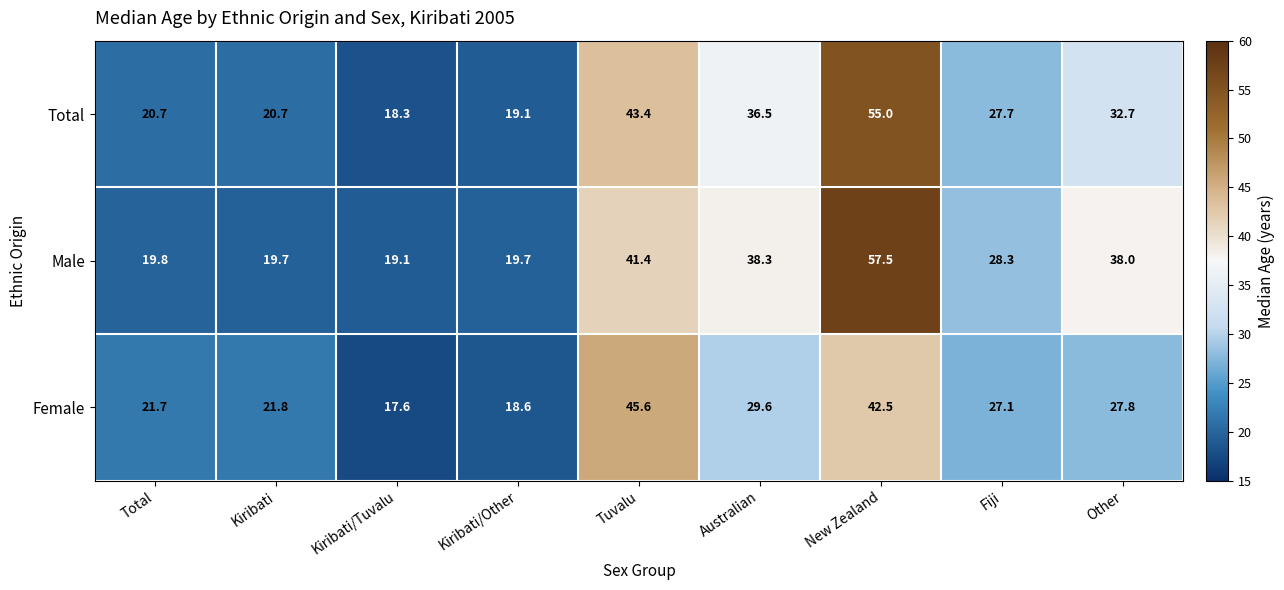

What is the smallest value displayed?

17.6